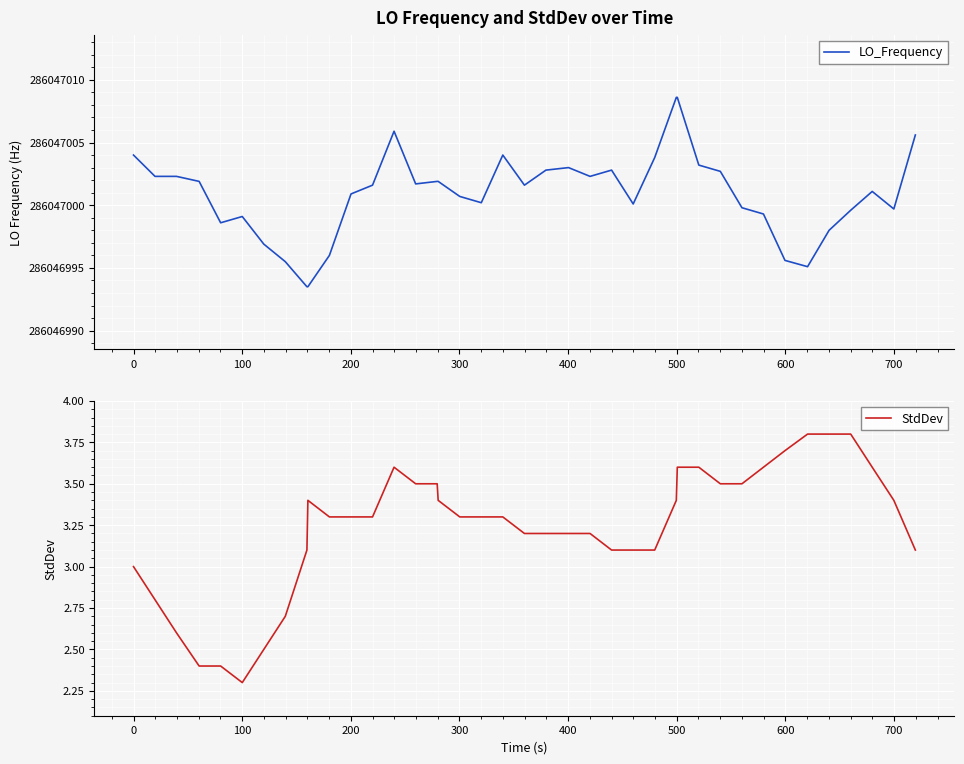

True or false: StdDev and LO_Frequency cross at least once.

False